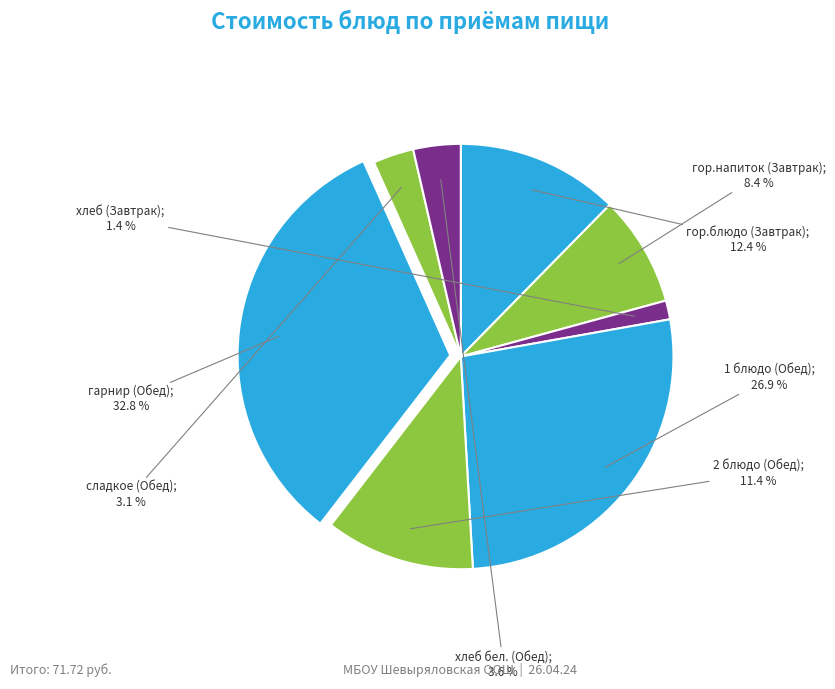

How many segments does this pie chart have?

8